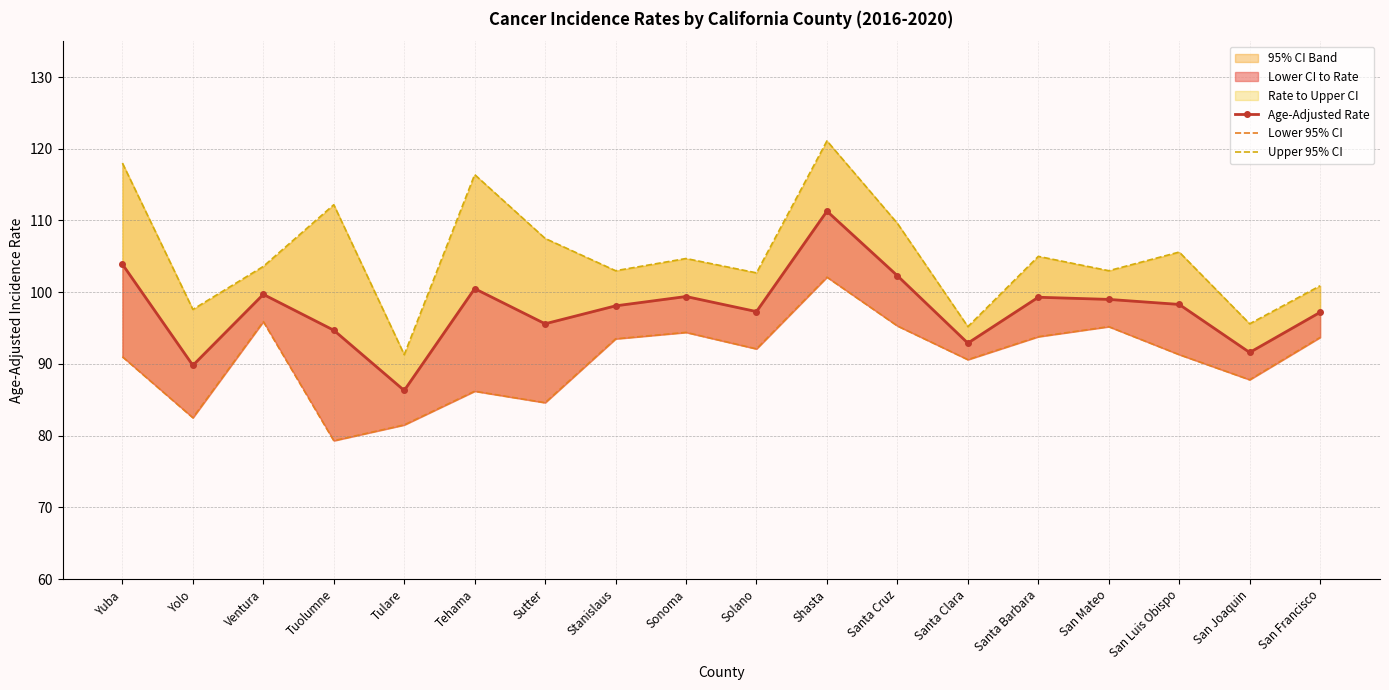

At which label does Age-Adjusted Rate reach its minimum?

Tulare